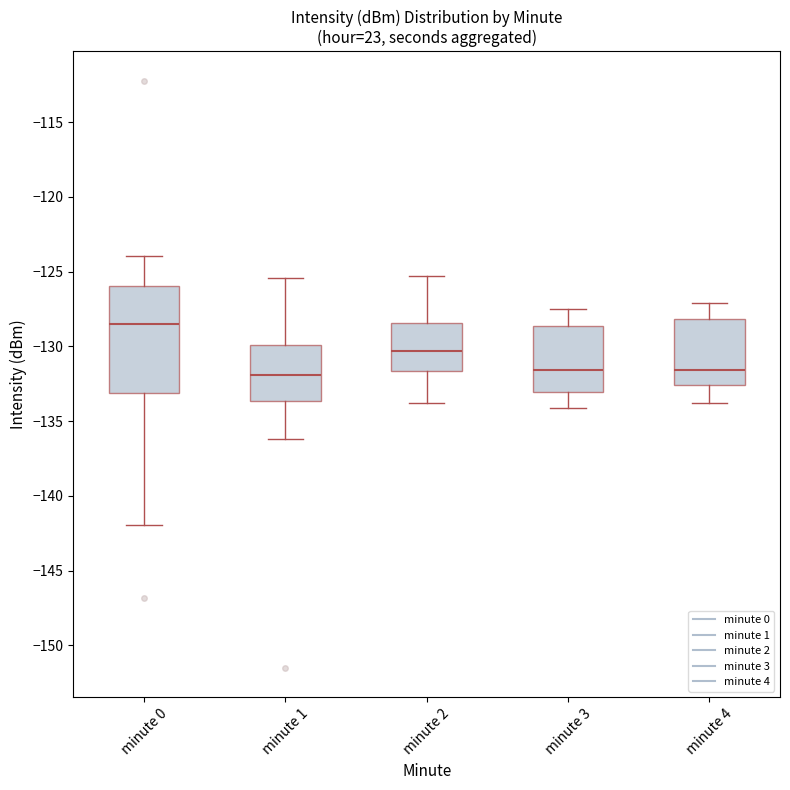

Where is the upper edge of the box for minute 3 on the y-axis? The values are not printed on the chart, so give them approximately, as read against the axis.

-128.5